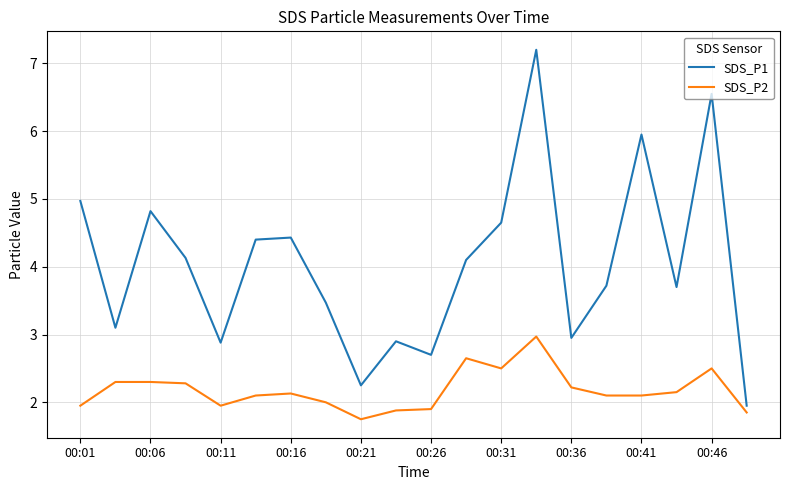

Which series has the largest total across all categories?

SDS_P1